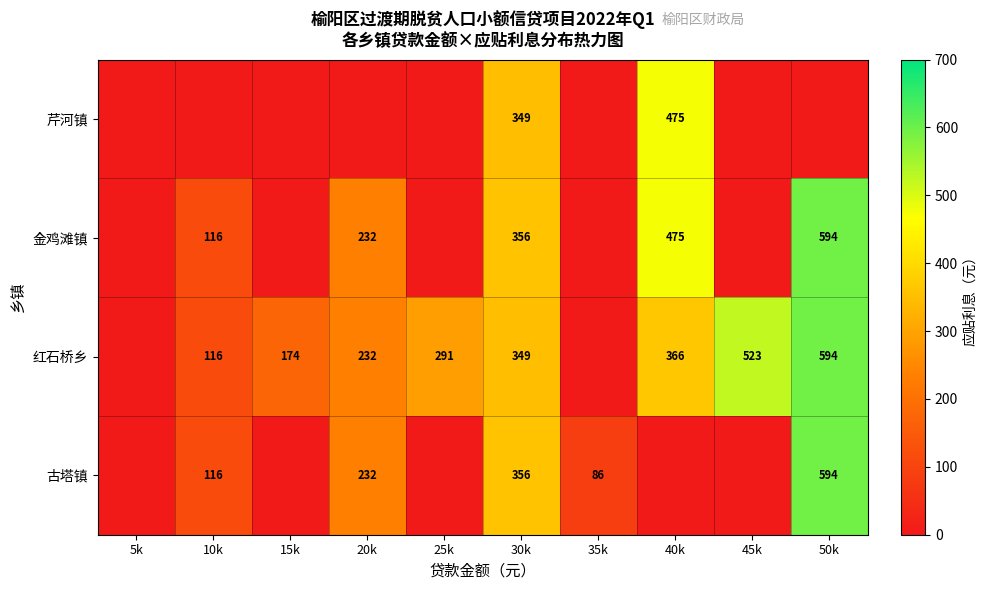

True or false: 金鸡滩镇 has a value of 116 at 10k.

True